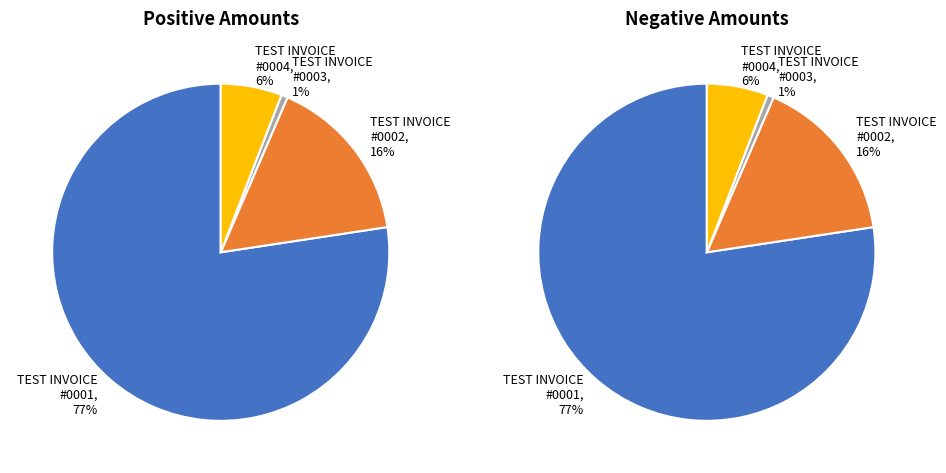

How many segments does this pie chart have?

4